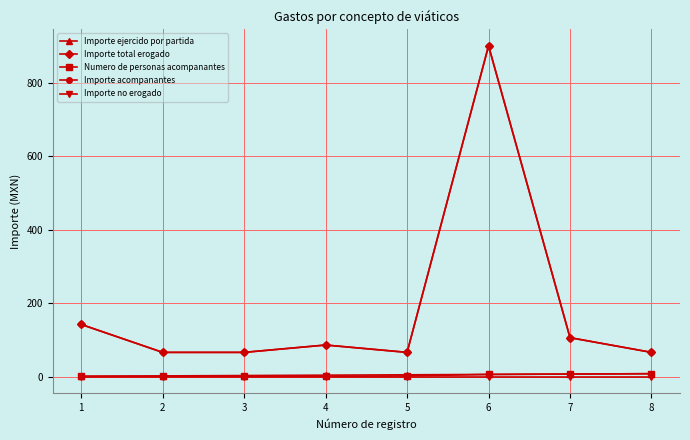

Is it true that Importe acompanantes equals 190 at 7?

False